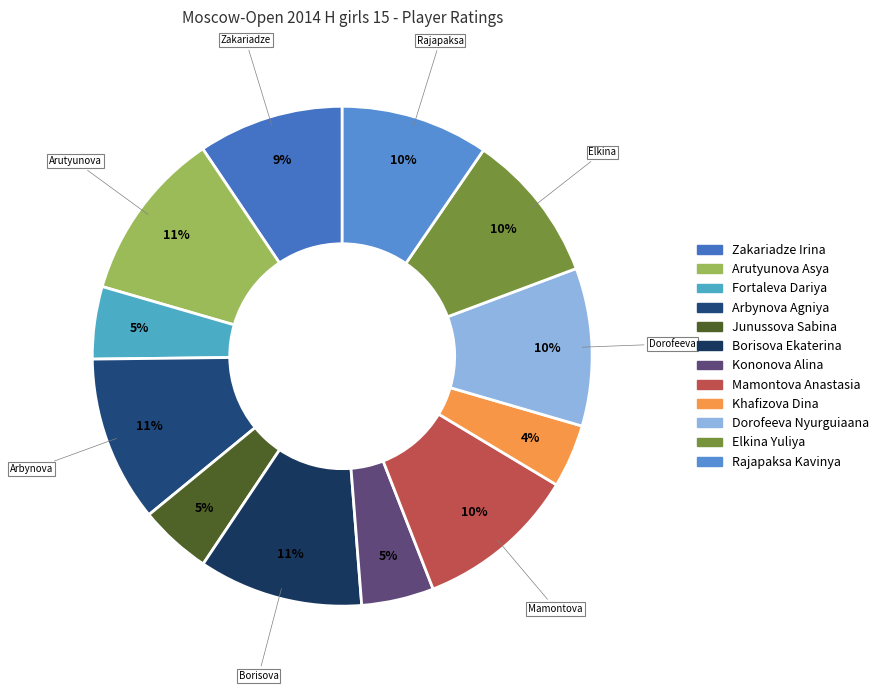

How many slices are in this pie chart?

12